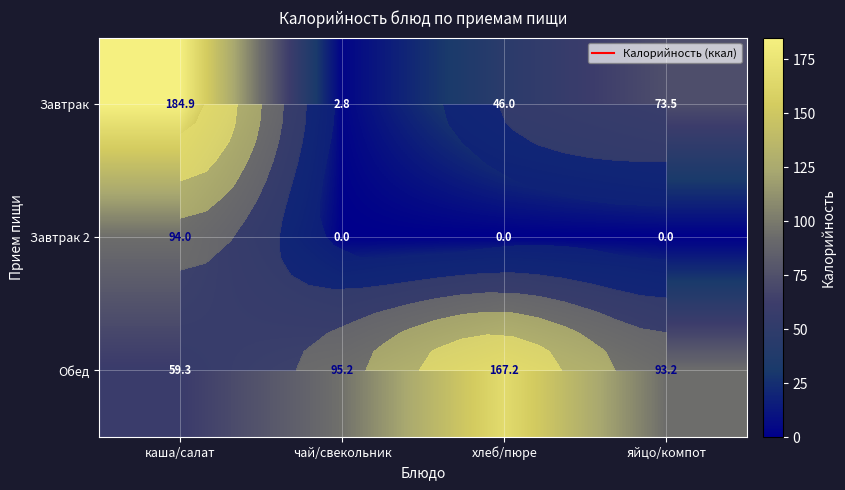

True or false: Завтрак 2 has a value of 45.8 at каша/салат.

False